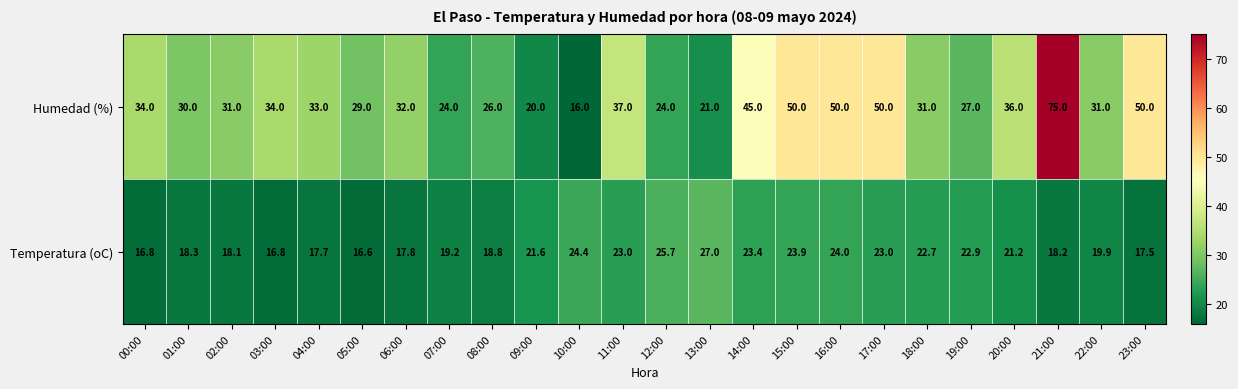

At which category is the sum across all series the highest?

21:00